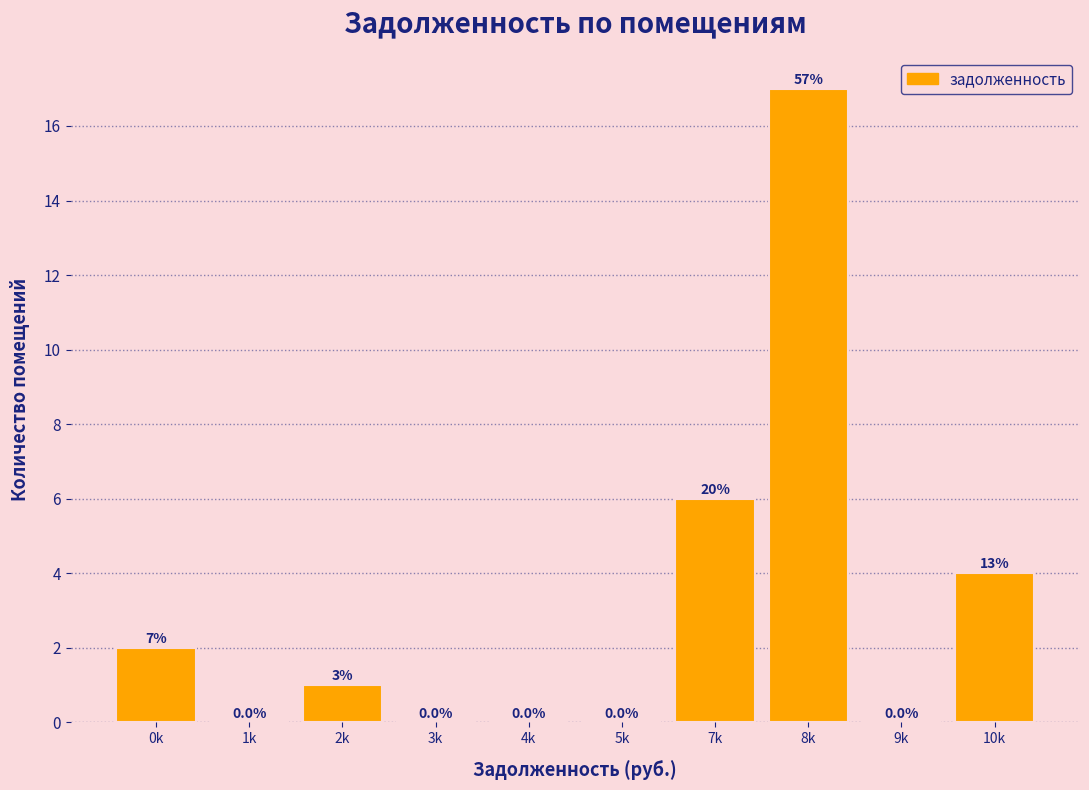

Reading right to left, extract all data points from this chart.

10k=4	9k=0	8k=17	7k=6	5k=0	4k=0	3k=0	2k=1	1k=0	0k=2